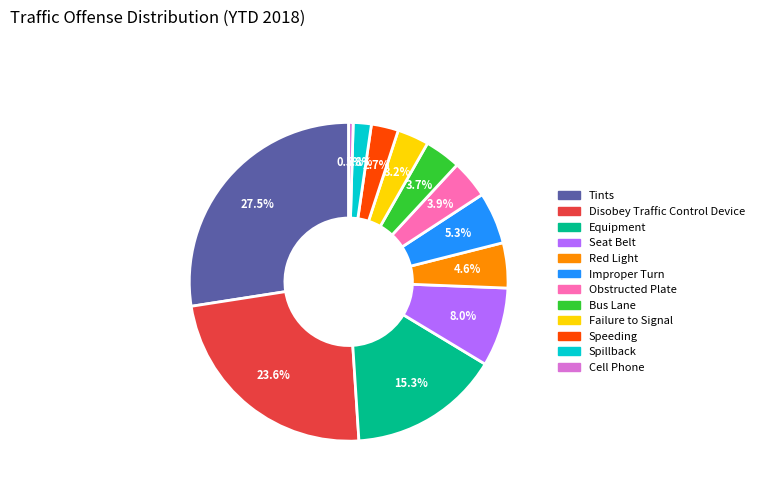

How many segments does this pie chart have?

12